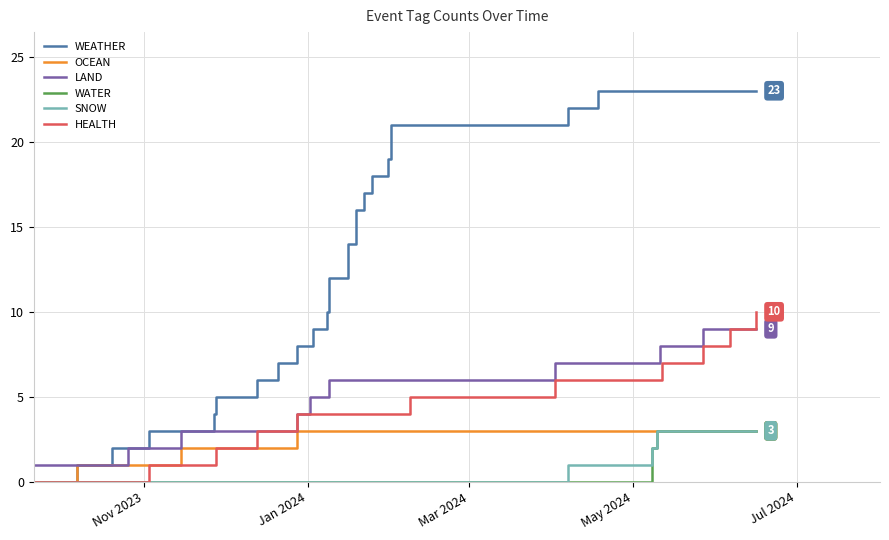

Reading left to right, extract all data points from this chart.

WEATHER: 0	1	2	2	2	3	3	4	5	6	7	8	8	9	10	11	12	13	14	15	16	17	18	18	19	20	21	21	21	22	23	23	23	23	23	23	23	23	23
OCEAN: 0	1	1	1	1	1	2	2	2	2	2	3	3	3	3	3	3	3	3	3	3	3	3	3	3	3	3	3	3	3	3	3	3	3	3	3	3	3	3
LAND: 1	1	1	2	2	2	3	3	3	3	3	4	5	5	5	6	6	6	6	6	6	6	6	6	6	6	6	6	7	7	7	7	7	7	8	8	9	9	9
WATER: 0	0	0	0	0	0	0	0	0	0	0	0	0	0	0	0	0	0	0	0	0	0	0	0	0	0	0	0	0	0	0	1	2	3	3	3	3	3	3
SNOW: 0	0	0	0	0	0	0	0	0	0	0	0	0	0	0	0	0	0	0	0	0	0	0	0	0	0	0	0	0	1	1	2	2	3	3	3	3	3	3
HEALTH: 0	0	0	0	0	1	1	1	2	3	3	4	4	4	4	4	4	4	4	4	4	4	4	4	4	4	4	5	6	6	6	6	6	6	6	7	8	9	10